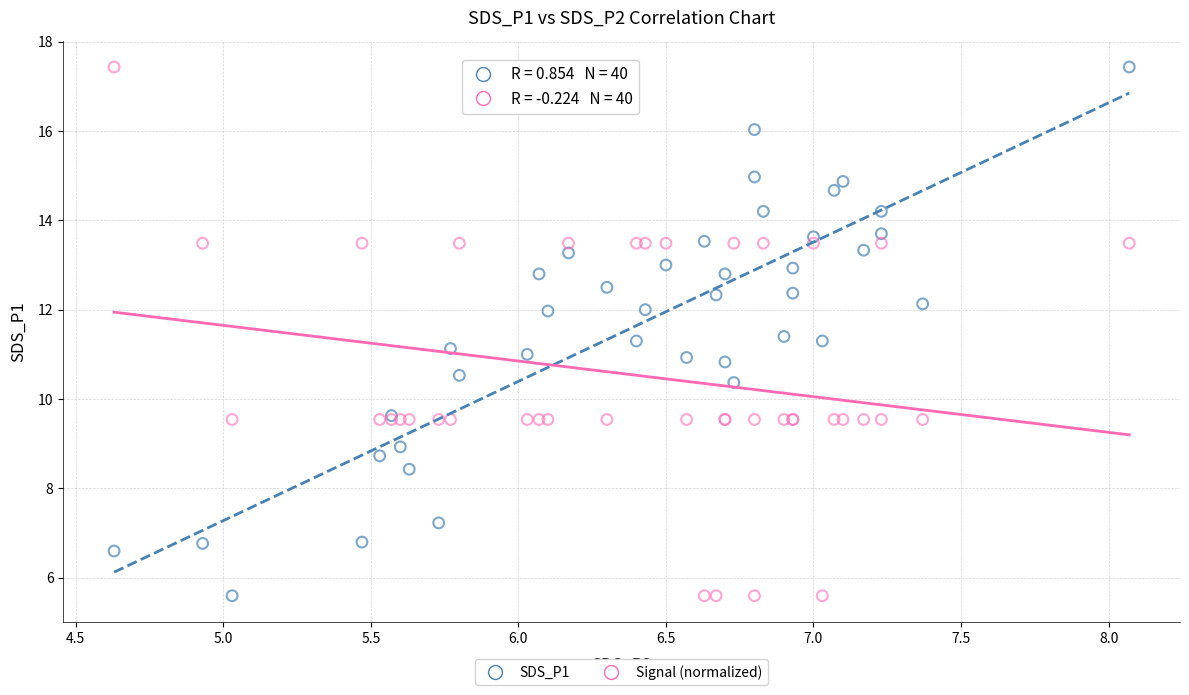

What is the X range (max minus min) for the scatter plot?

3.4